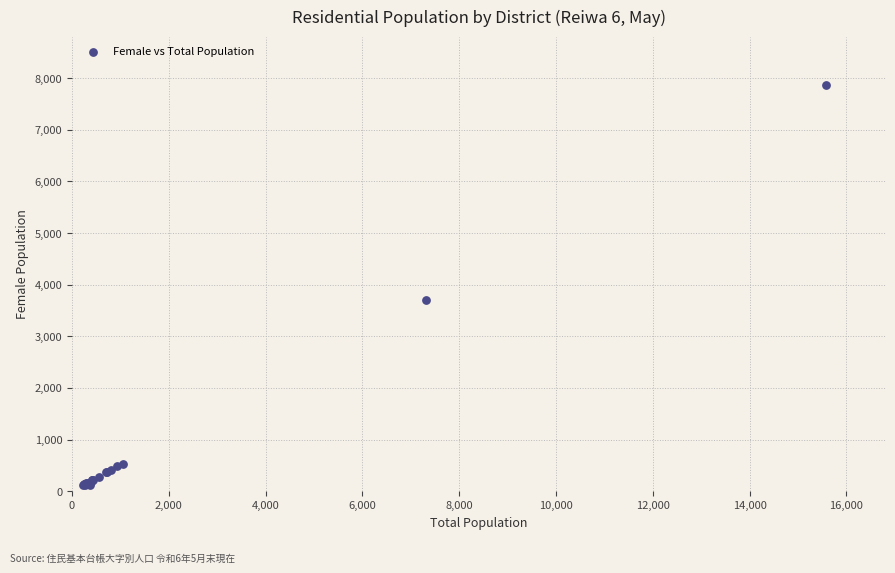

What Y value in the scatter plot is closest to 3988?

3695